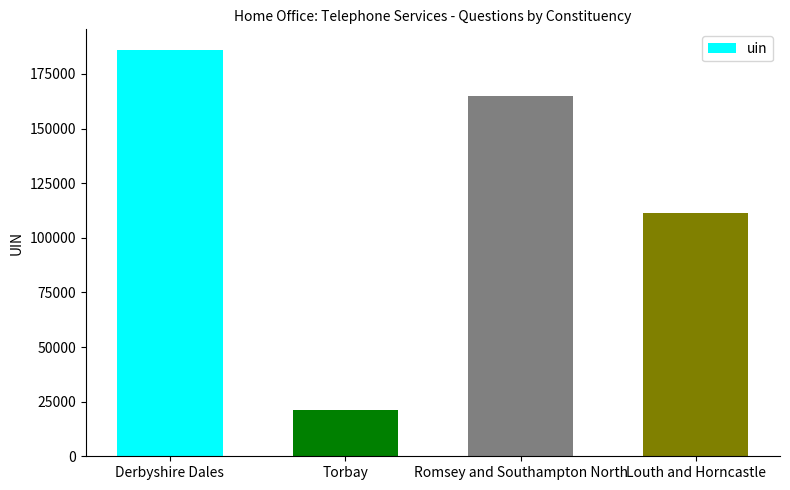

Reading left to right, extract all data points from this chart.

186090	21147	165091	111481